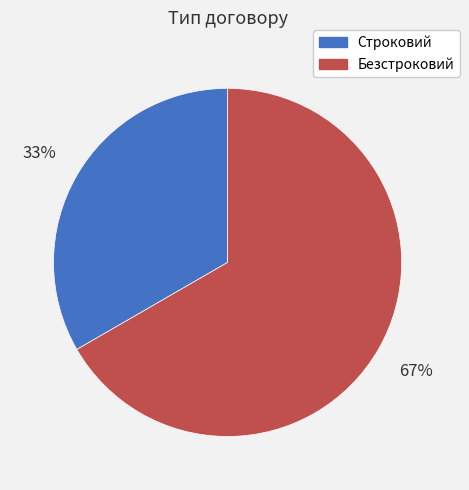

Rank the categories by value from lowest to highest.

Строковий, Безстроковий